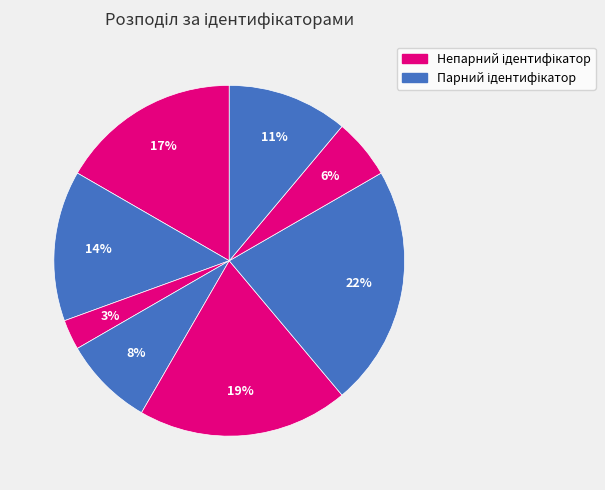

Does any single category account for the majority?

No